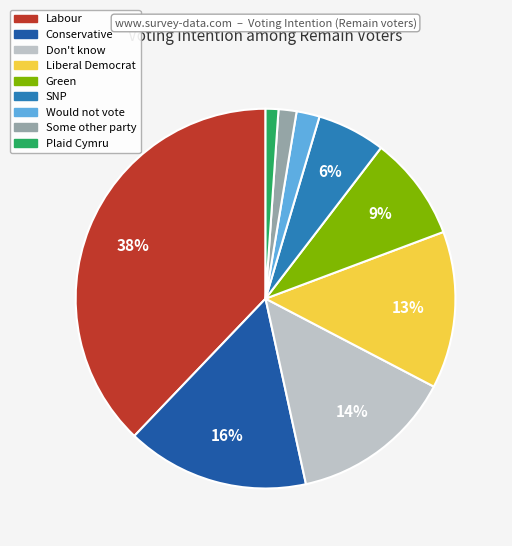

To the nearest percent, what is the difference between the largest and smallest slice percentages?

37%